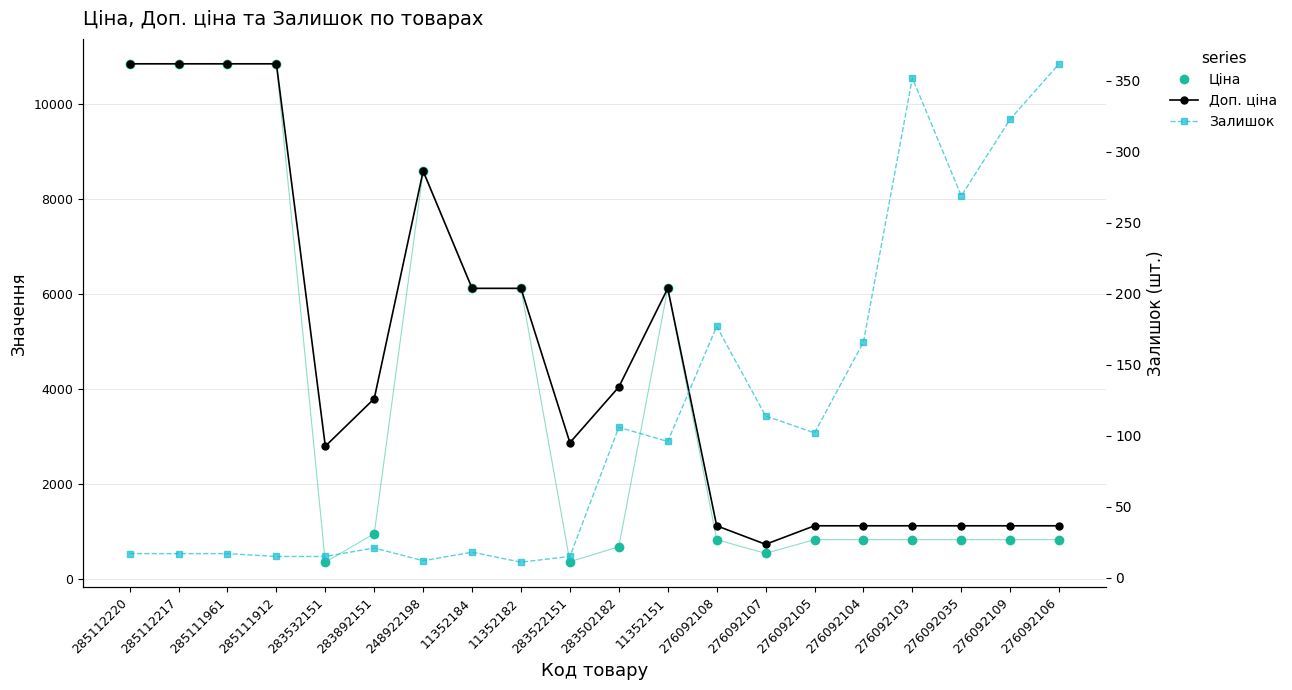

What is the highest value of the Залишок series?

362.0